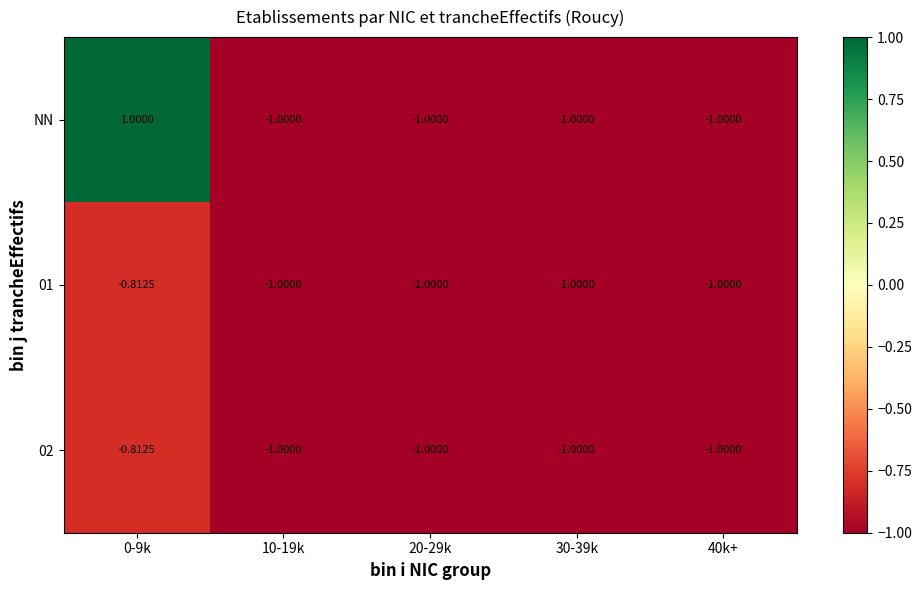

Which series has the largest range (max minus min)?

NN